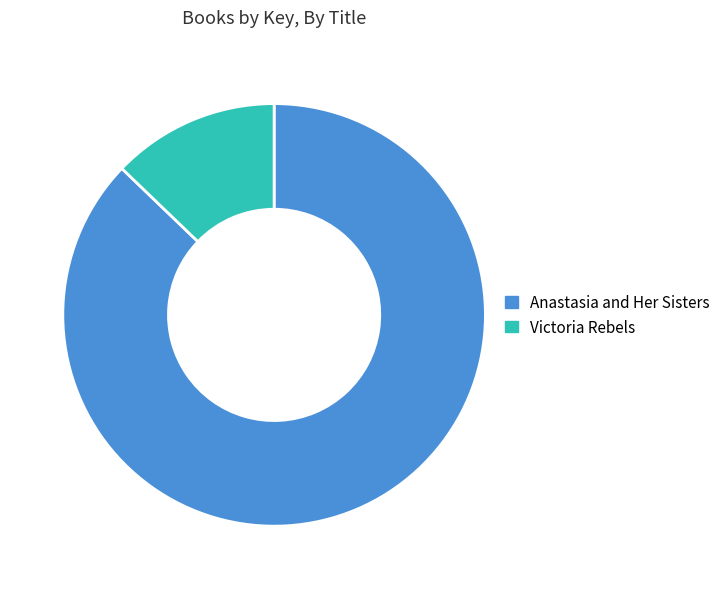

Which has a higher value, Anastasia and Her Sisters or Victoria Rebels?

Anastasia and Her Sisters